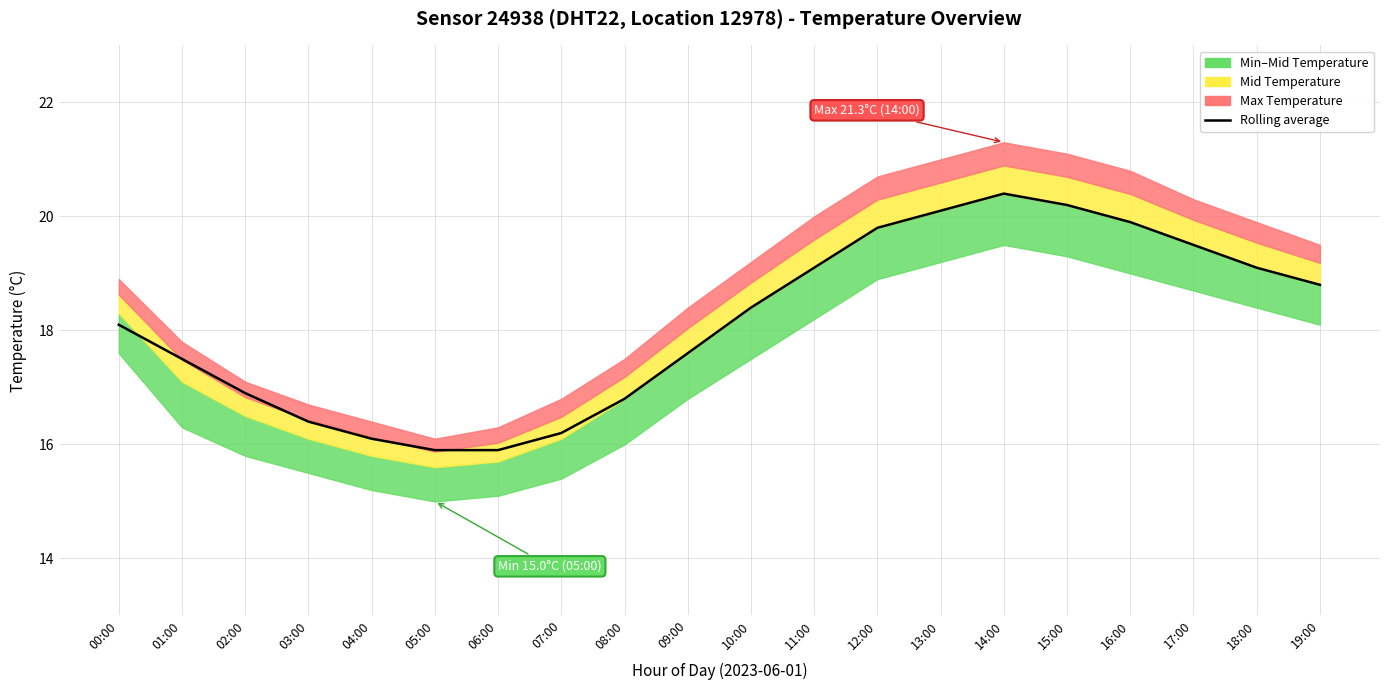

What is the greatest value displayed?

20.4